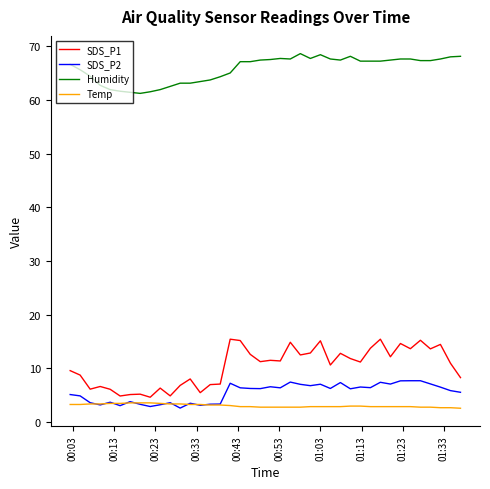

In SDS_P2, how many points are lower than both neighbors (excluding endpoints)?

12